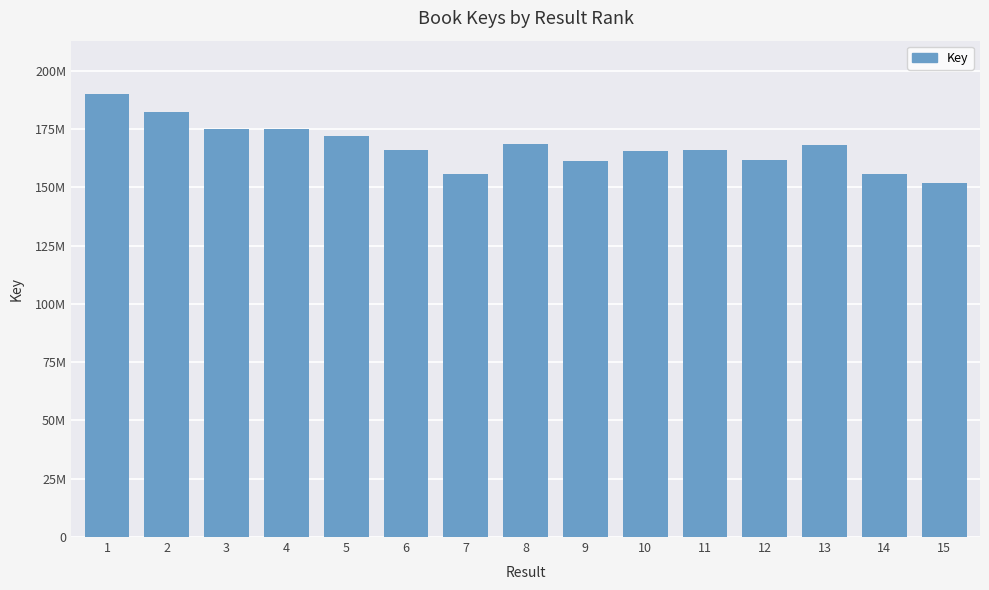

Are the bars horizontal?

No